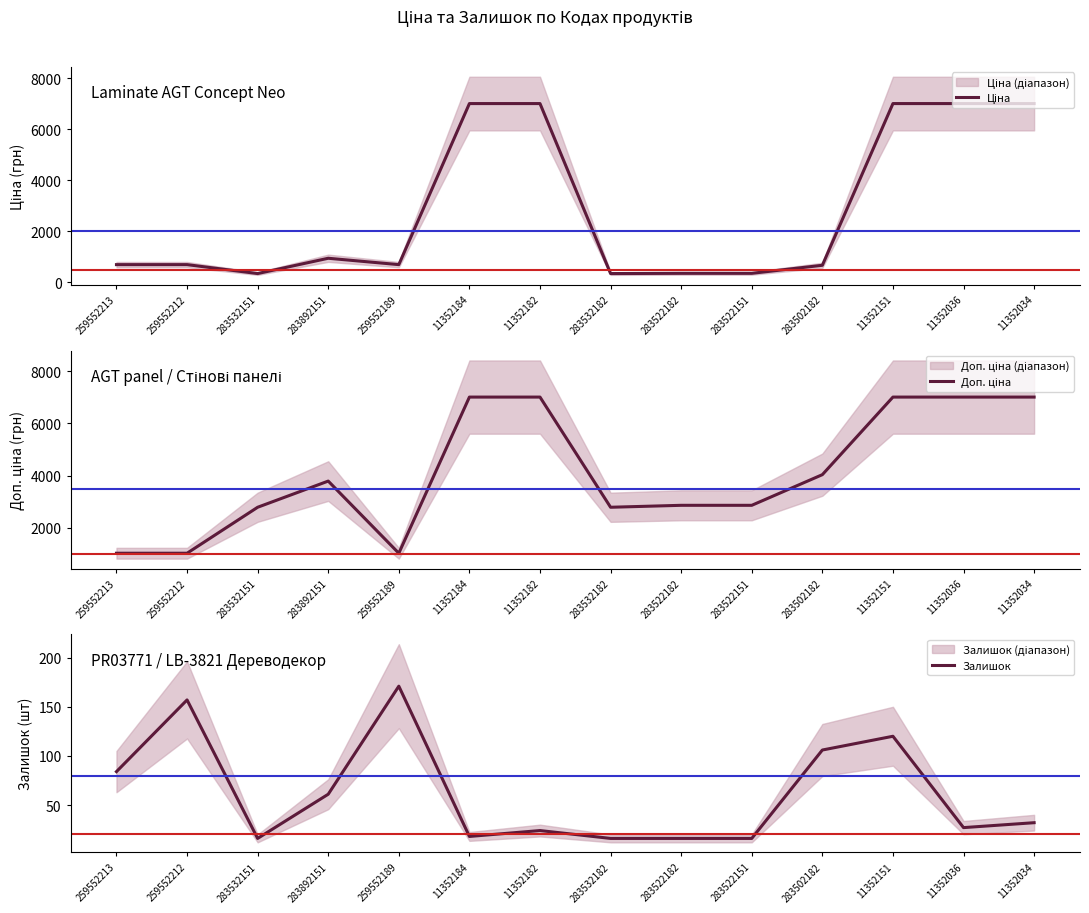

At 283532151, list the series in order from smallest to largest.

Залишок, Ціна, Доп. ціна